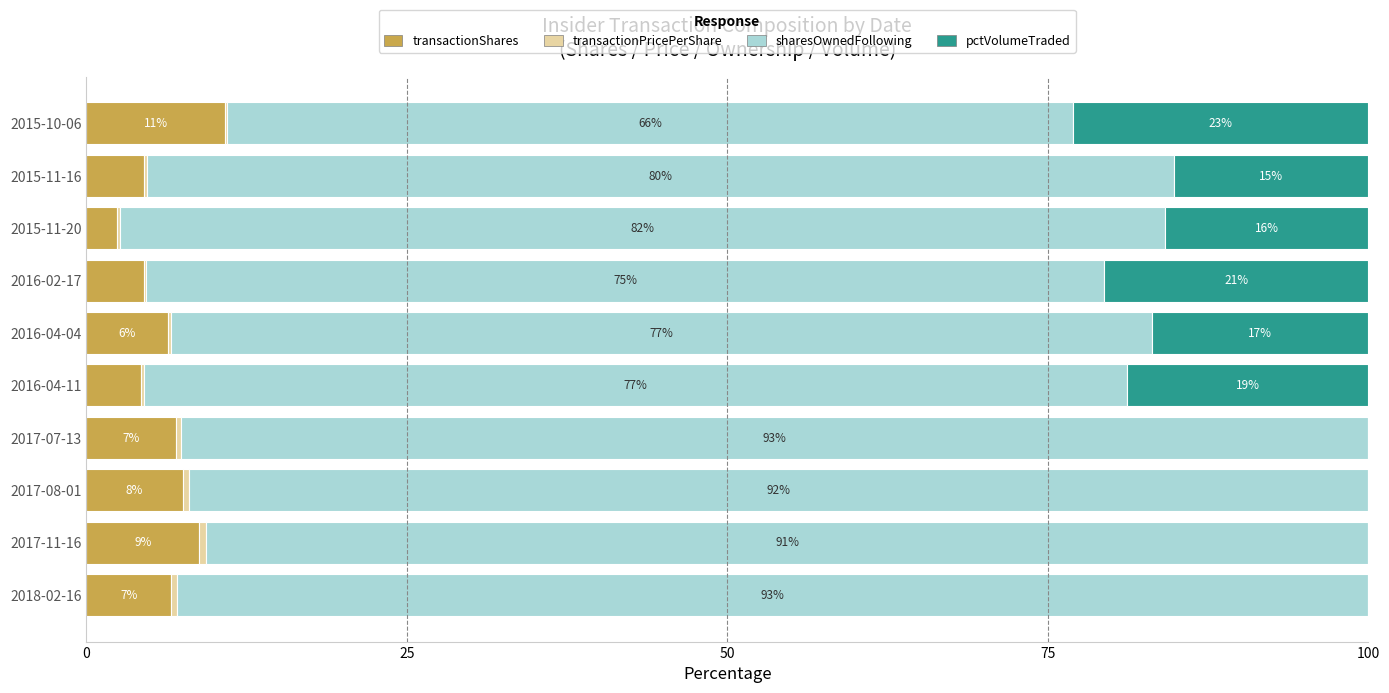

What is the total value across all series at 2016-02-17?

100.0